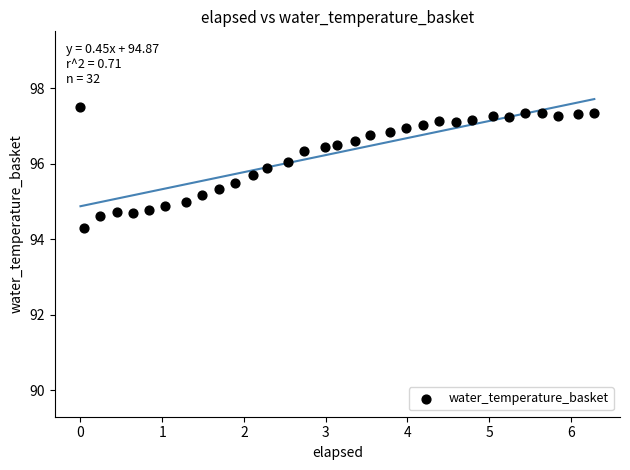

What is the range of Y values (max minus min)?

3.2